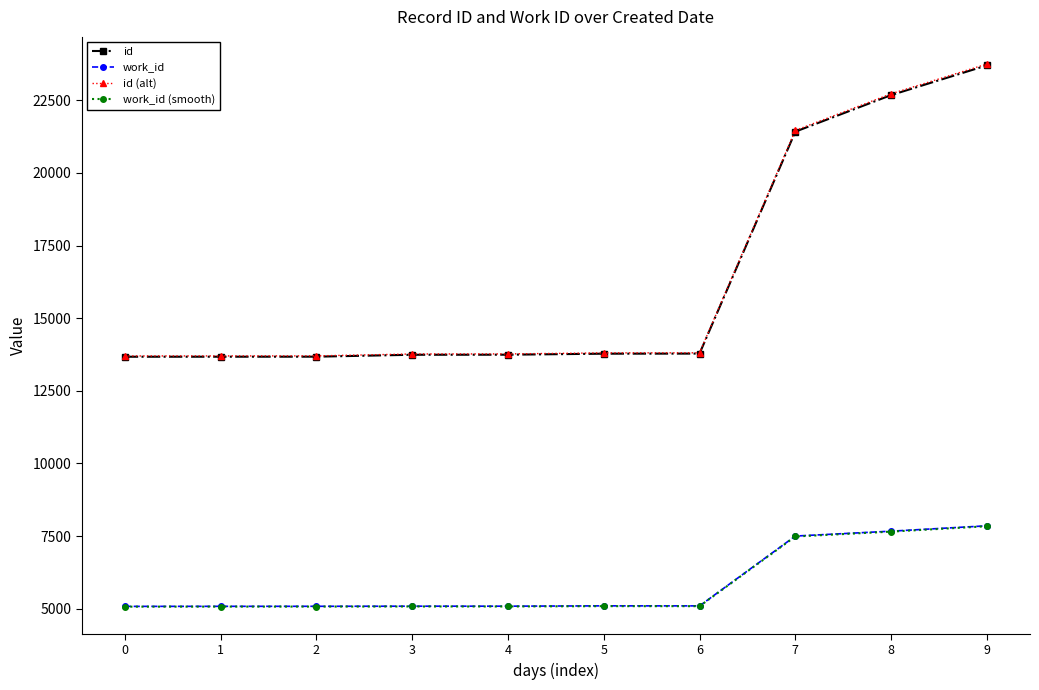

What is the difference between the highest and lowest values at 6?

8719.8